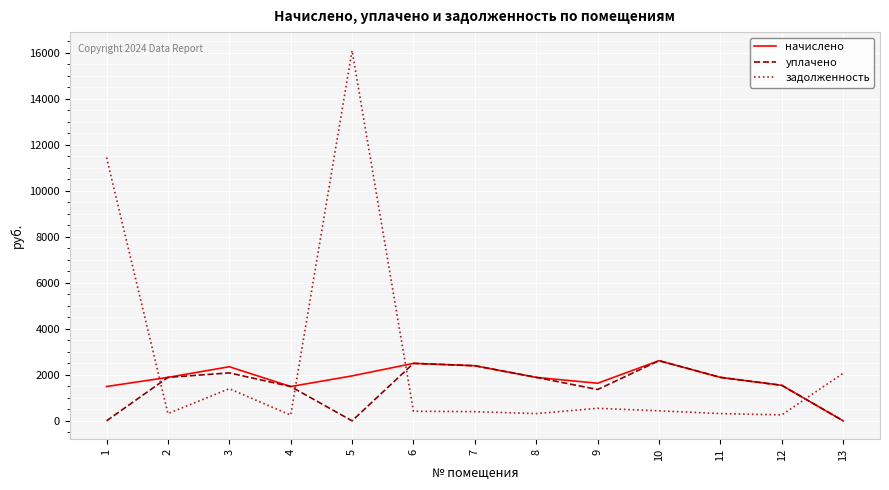

Which series changed the most between 5 and 13?

задолженность